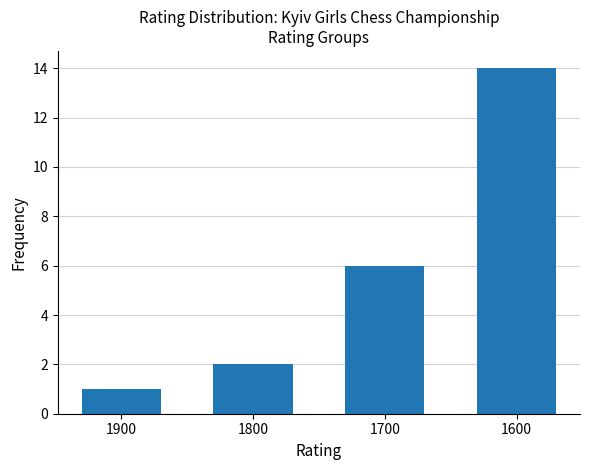

What is the difference between the second highest and minimum values?

5